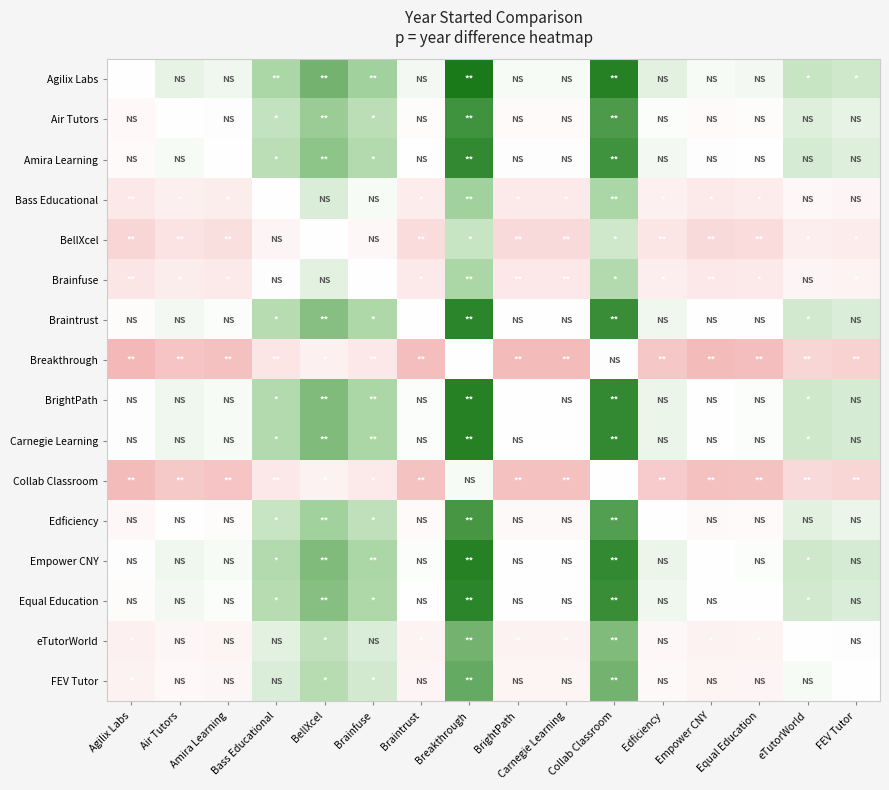

Count the number of data series in this chart.

16